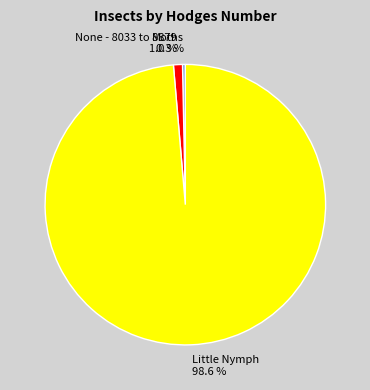

How many slices are in this pie chart?

3